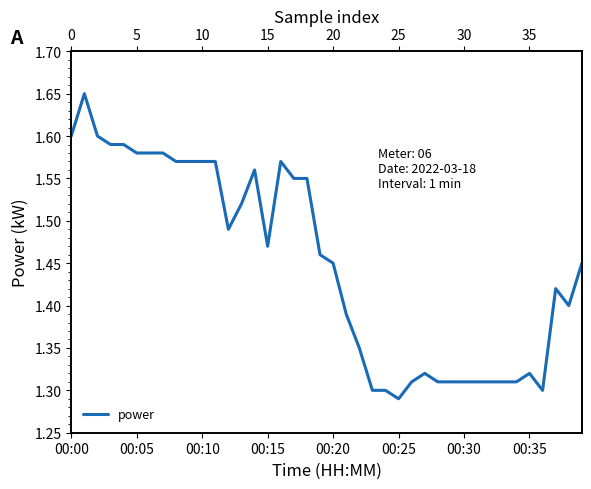

What is the difference between the second highest and minimum values?

0.3